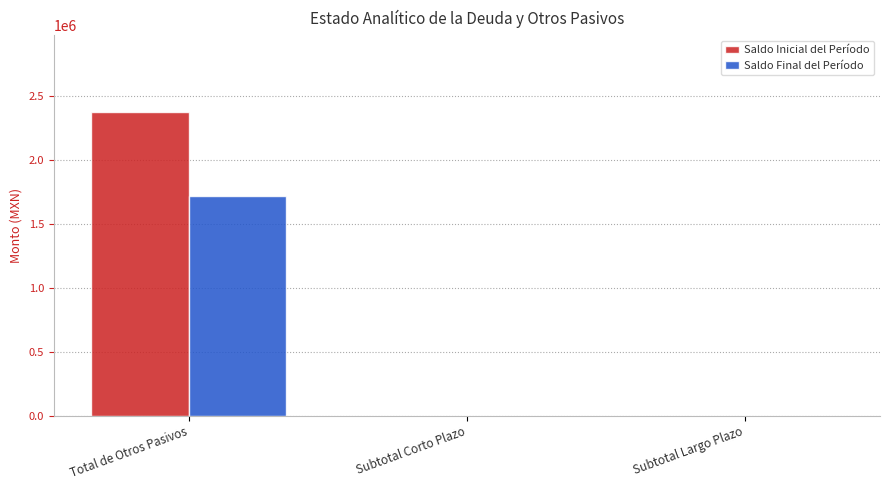

What are all the series names shown in the legend?

Saldo Inicial del Período, Saldo Final del Período